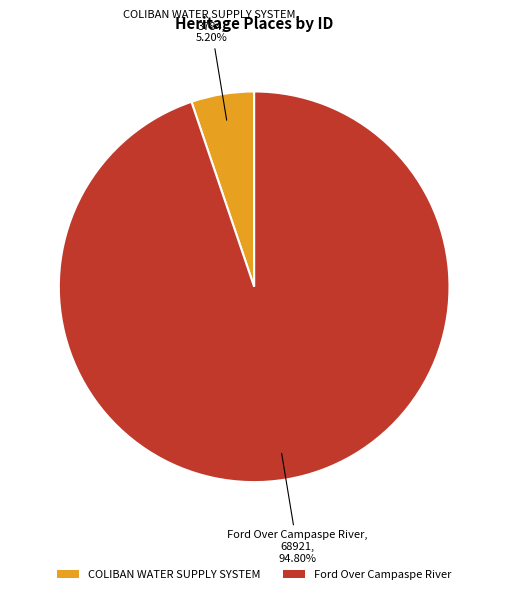

True or false: Ford Over Campaspe River accounts for 83% of the total.

False